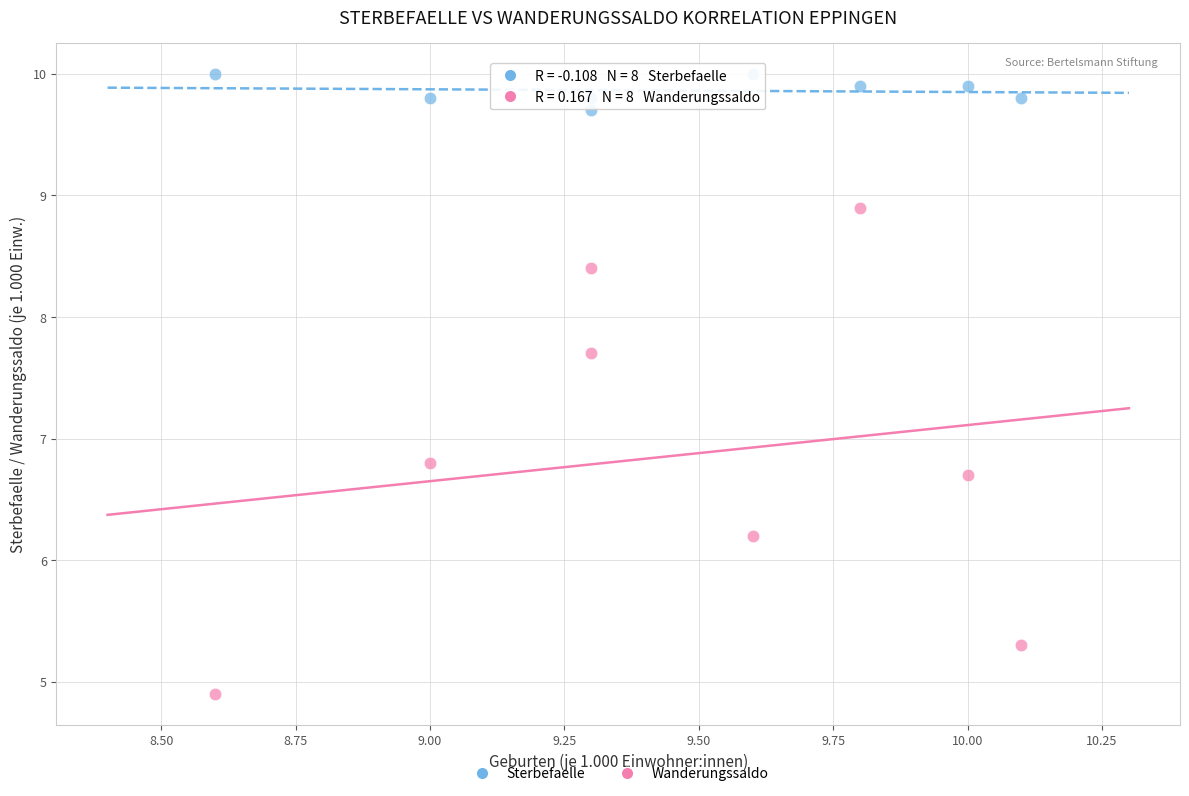

In the Wanderungssaldo series, what Y value is closest to 6?

6.2